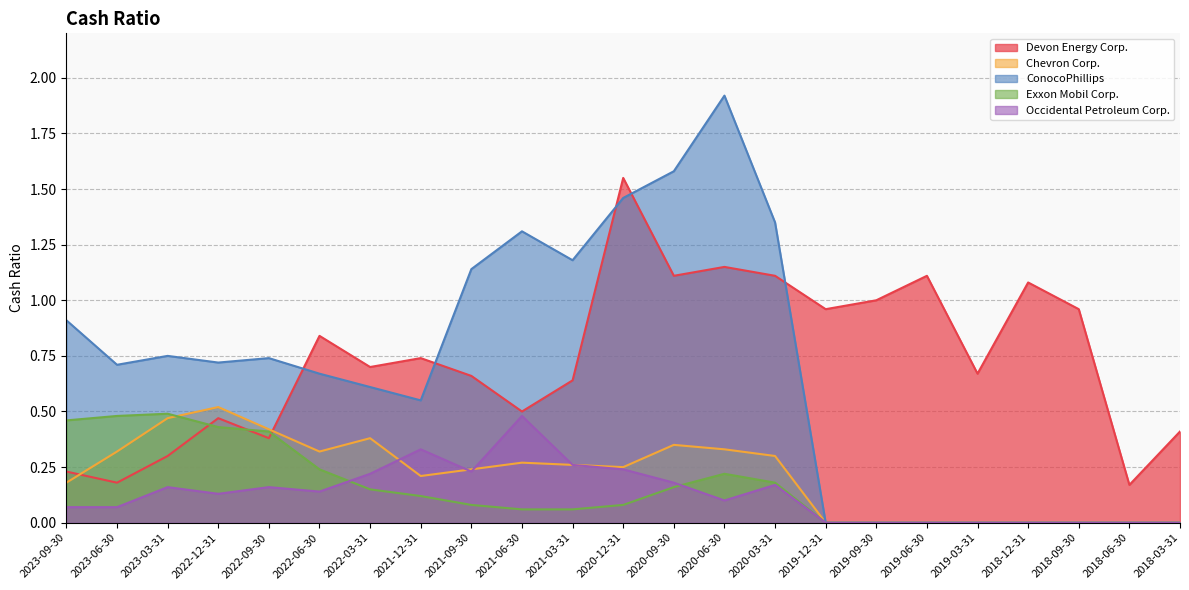

How many values in Occidental Petroleum Corp. are above zero?

15